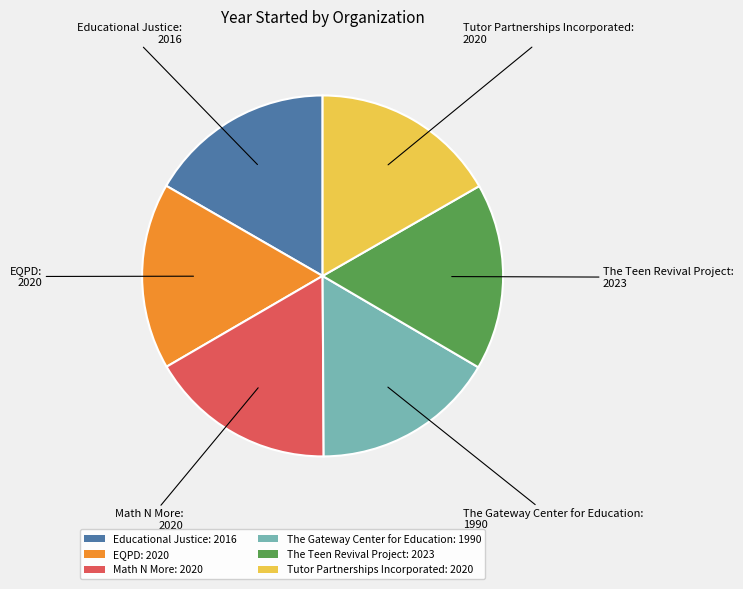

Is there a majority slice in this chart?

No